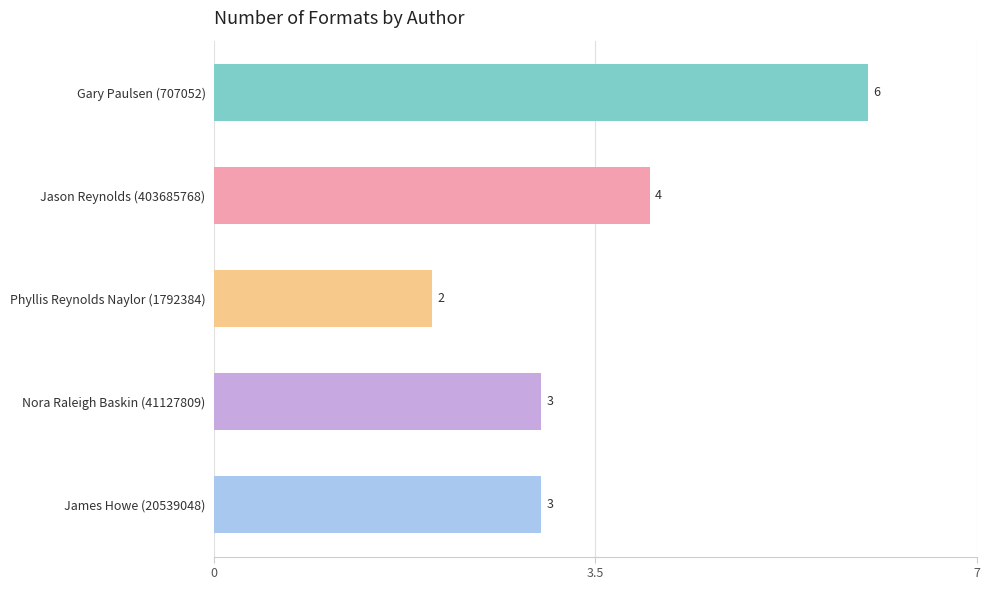

How many distinct data groups are displayed?

1